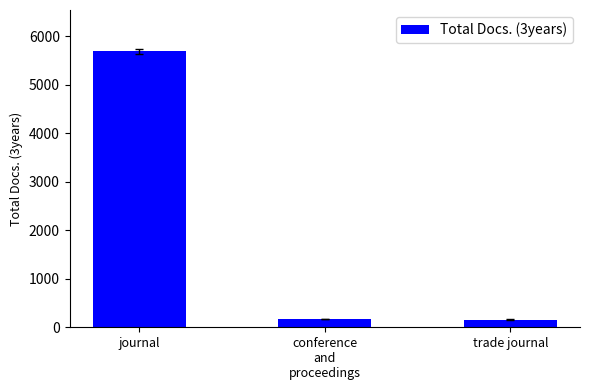

Is it true that the value at conference
and
proceedings is 173?

True